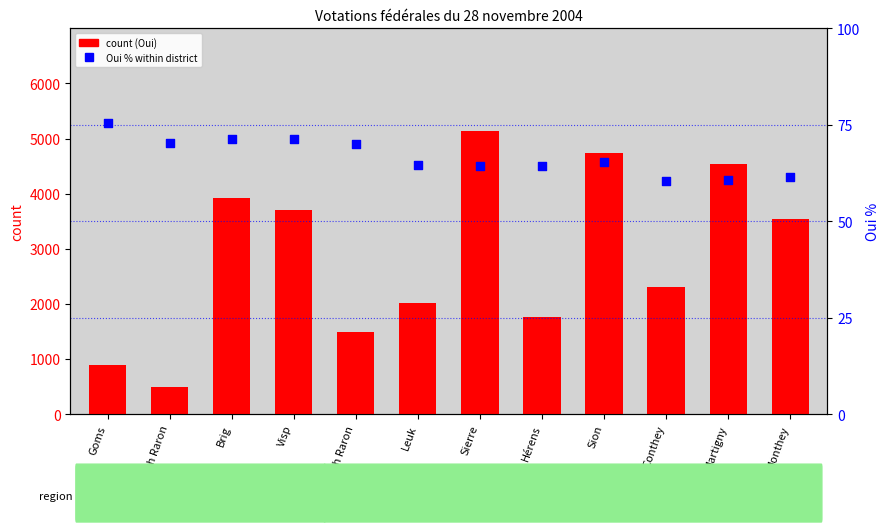

Is the value of count (Oui) at Goms greater than the value of Oui % (percentile rank) at Hérens?

Yes